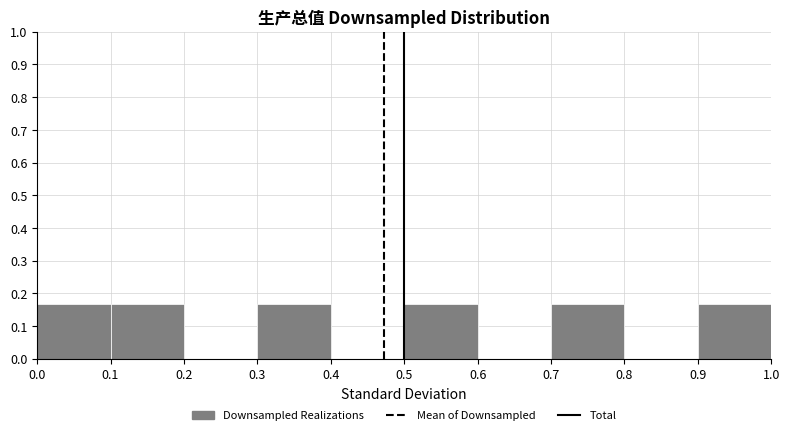

Reading left to right, transcribe this chart: for each bar, give the range it covers on the x-axis and its height. The values are not printed on the chart, so give them approximately, as read against the axis.

0.0 to 0.1: 0.17
0.1 to 0.2: 0.17
0.2 to 0.3: 0
0.3 to 0.4: 0.17
0.4 to 0.5: 0
0.5 to 0.6: 0.17
0.6 to 0.7: 0
0.7 to 0.8: 0.17
0.8 to 0.9: 0
0.9 to 1.0: 0.17